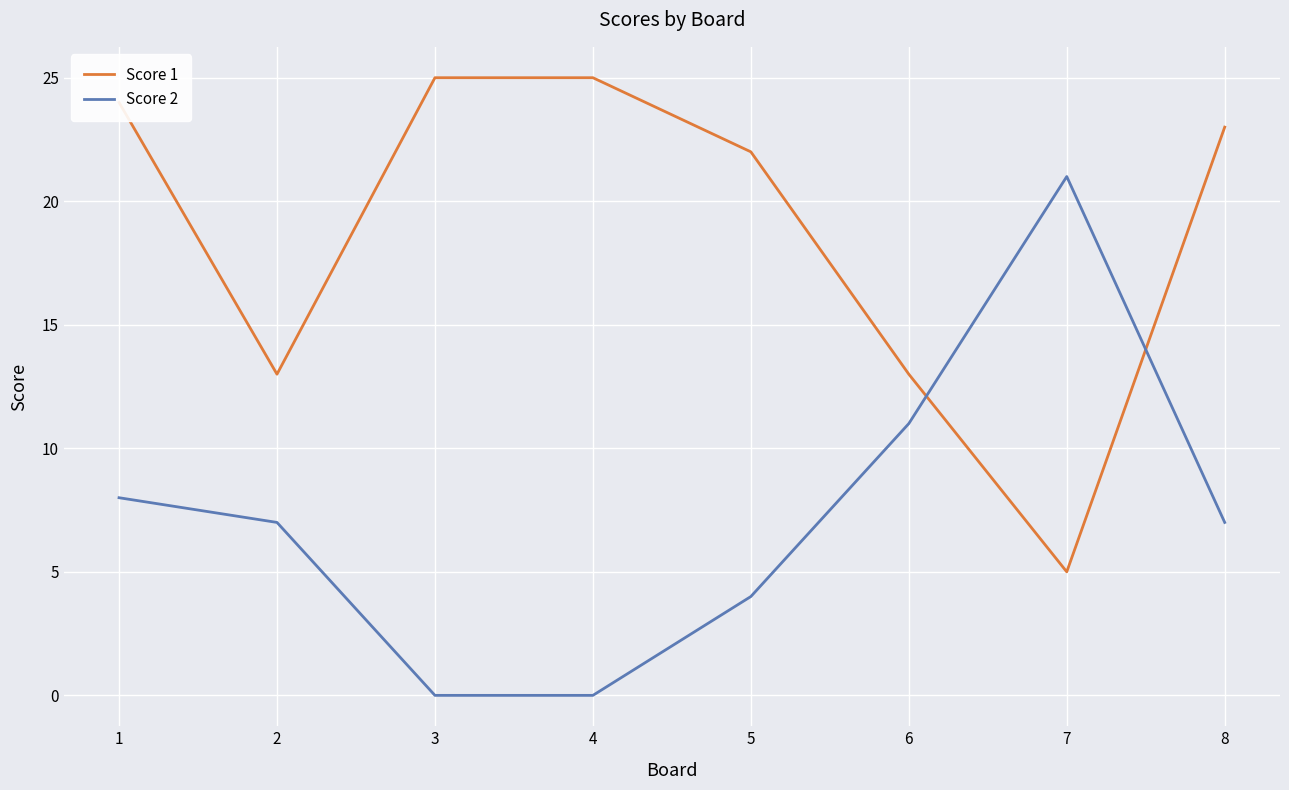

What is the difference between the maximum and second lowest values in the Score 1 series?

12